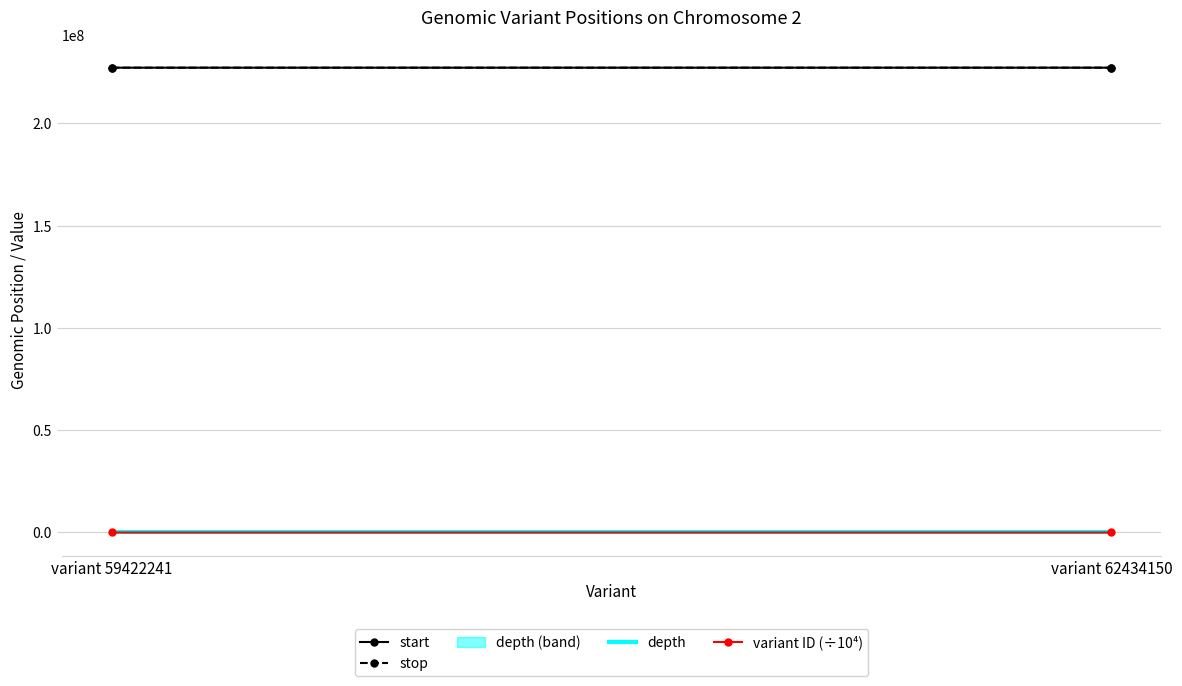

Reading right to left, list all the values displayed in this chart.

start: 227199897.0	227193853.0
stop: 227199899.0	227193854.0
depth: 11.0	11.0
variant ID (÷10⁴): 6243.4	5942.2